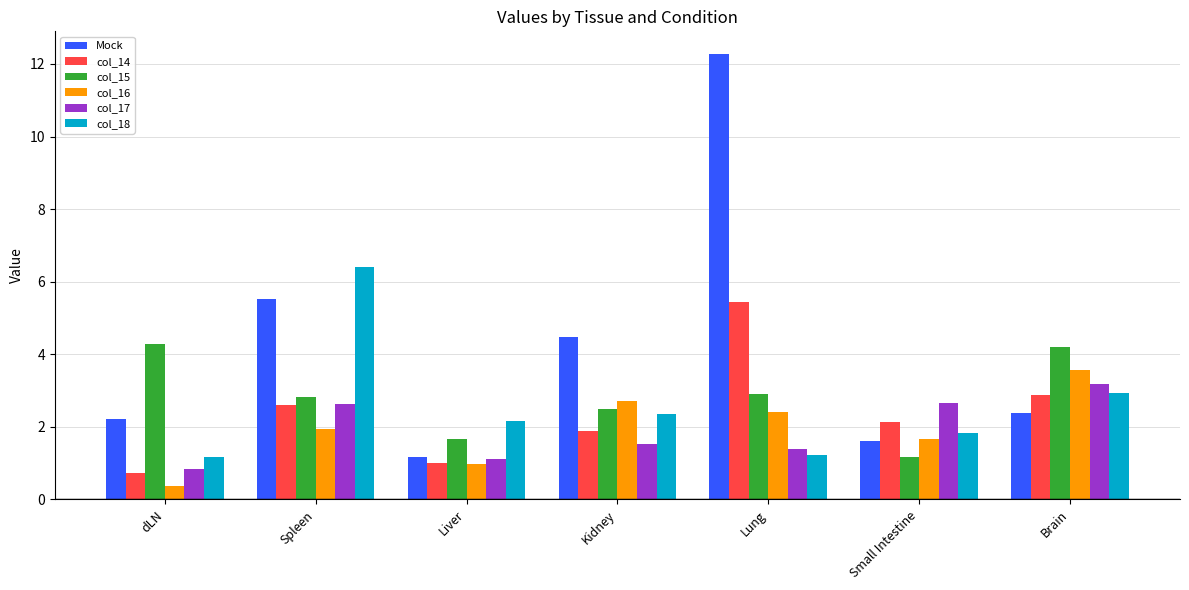

What is the sum of all col_17 values?

13.3